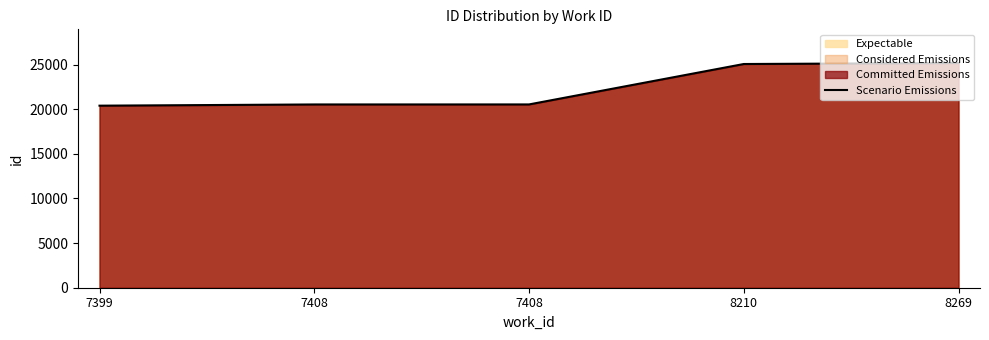

At which label is the value closest to 22776?

7408